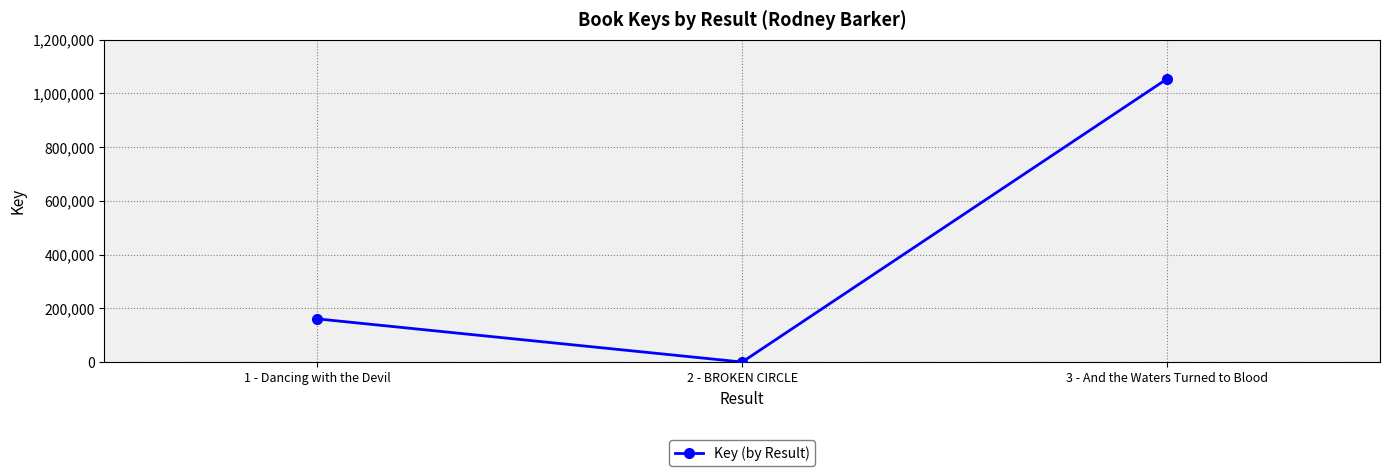

List the labels in order of value, smallest first.

2 - BROKEN CIRCLE, 1 - Dancing with the Devil, 3 - And the Waters Turned to Blood